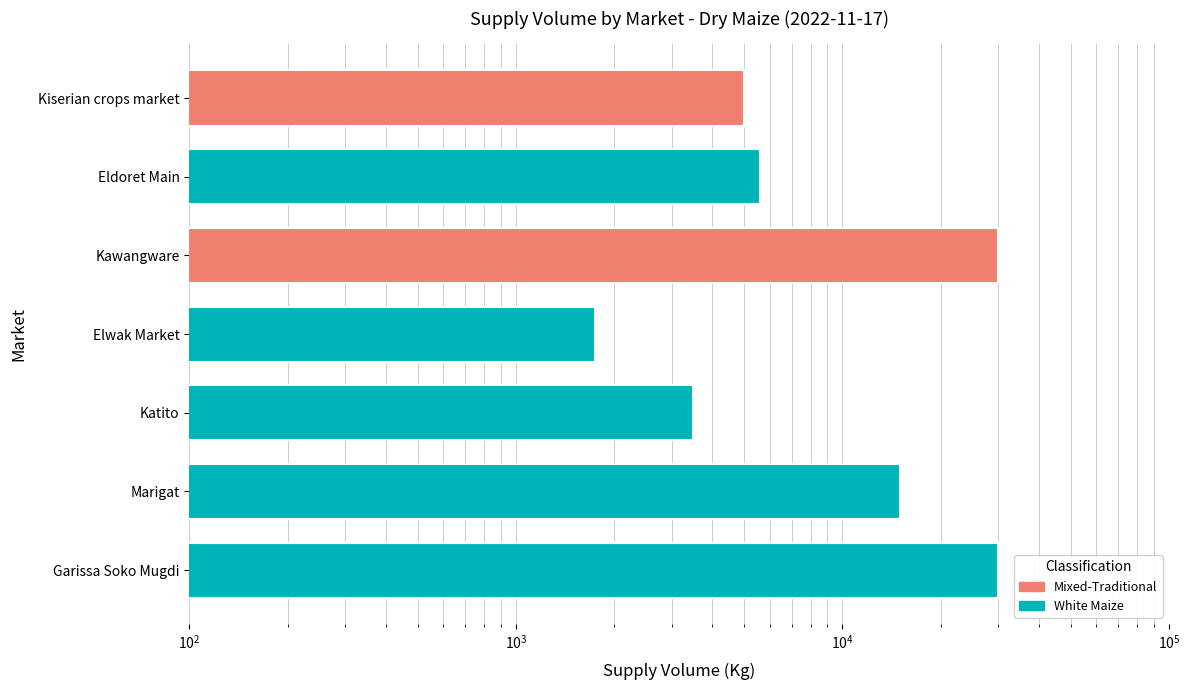

What is the approximate value at Garissa Soko Mugdi, to the nearest 50?

30000